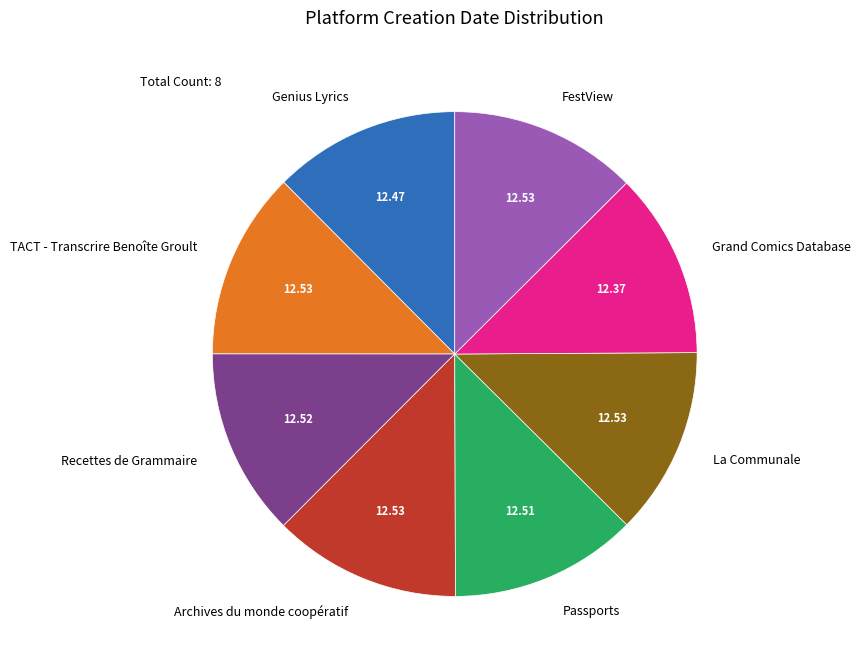

Is there any slice that represents more than half of the pie?

No